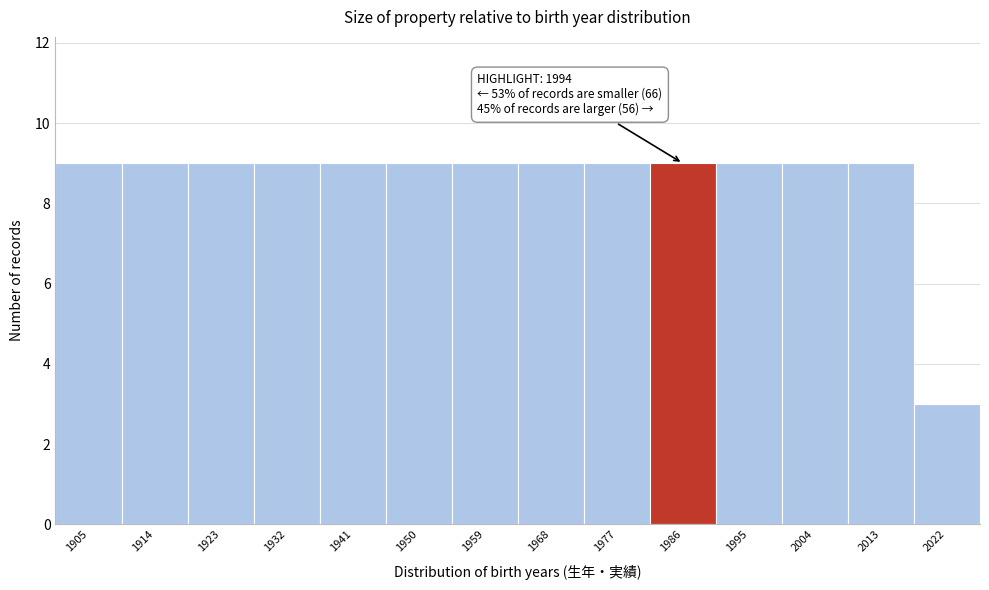

Reading left to right, extract all data points from this chart.

1905=9	1914=9	1923=9	1932=9	1941=9	1950=9	1959=9	1968=9	1977=9	1986=9	1995=9	2004=9	2013=9	2022=3